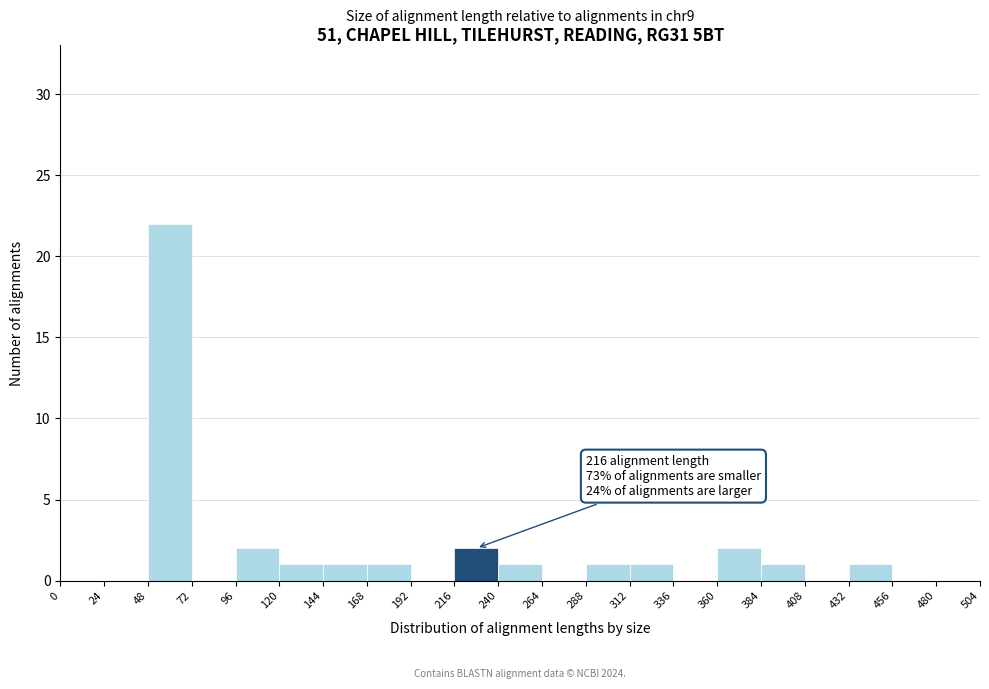

Over which range of the x-axis is the bar tallest?

48 to 72